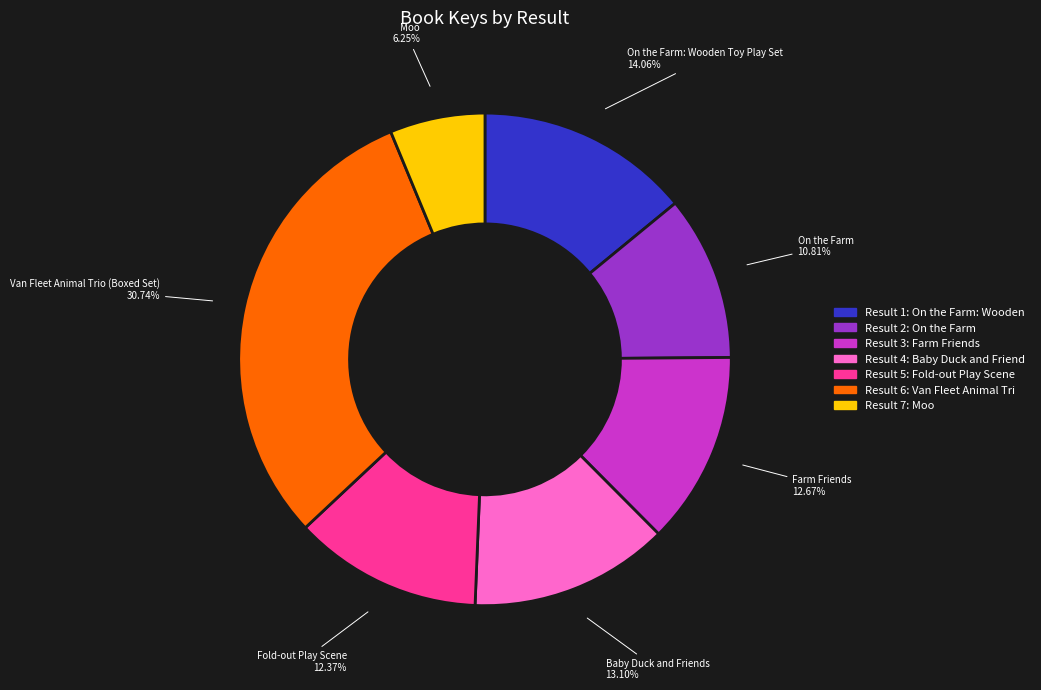

Is there any slice that represents more than half of the pie?

No